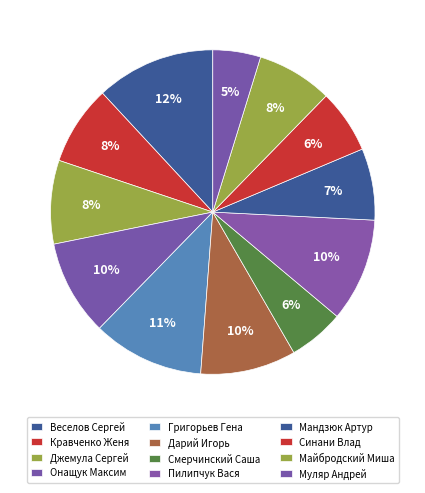

Count the number of slices in the pie.

12